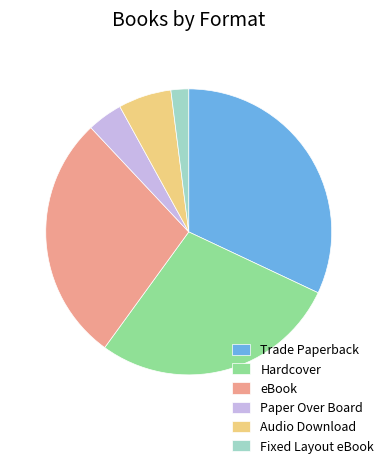

Which has a higher value, eBook or Paper Over Board?

eBook